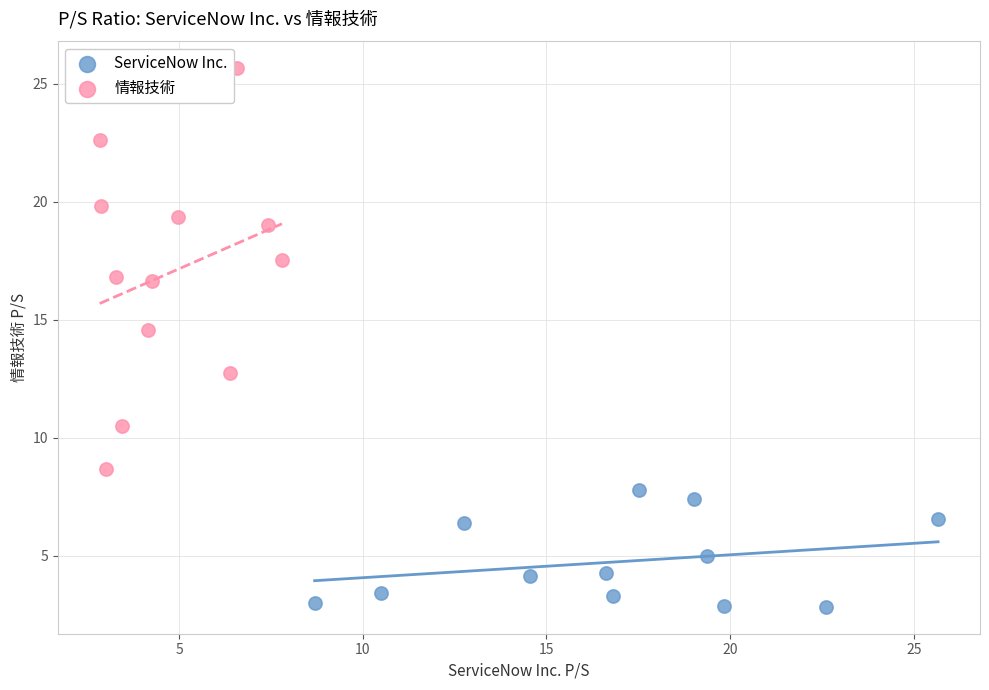

Which series reaches the maximum Y coordinate?

情報技術